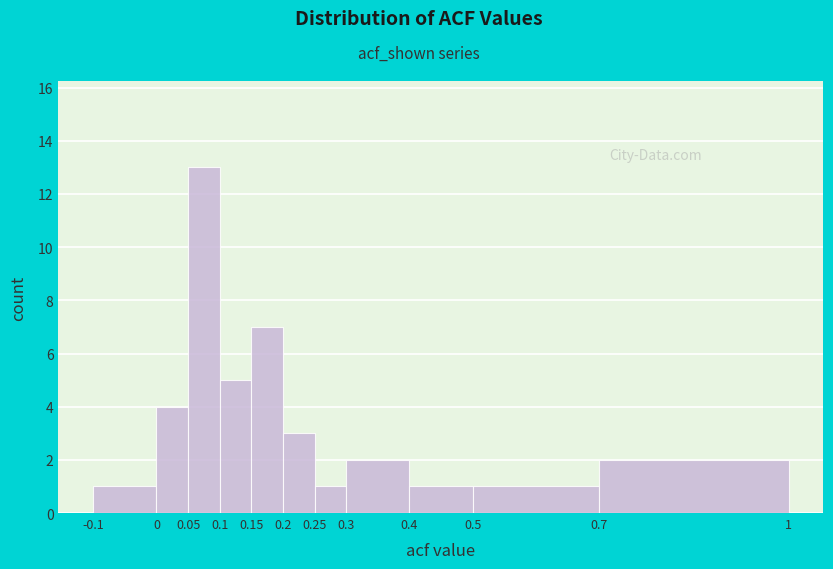

Which range on the x-axis has the tallest bar?

0.05 to 0.1